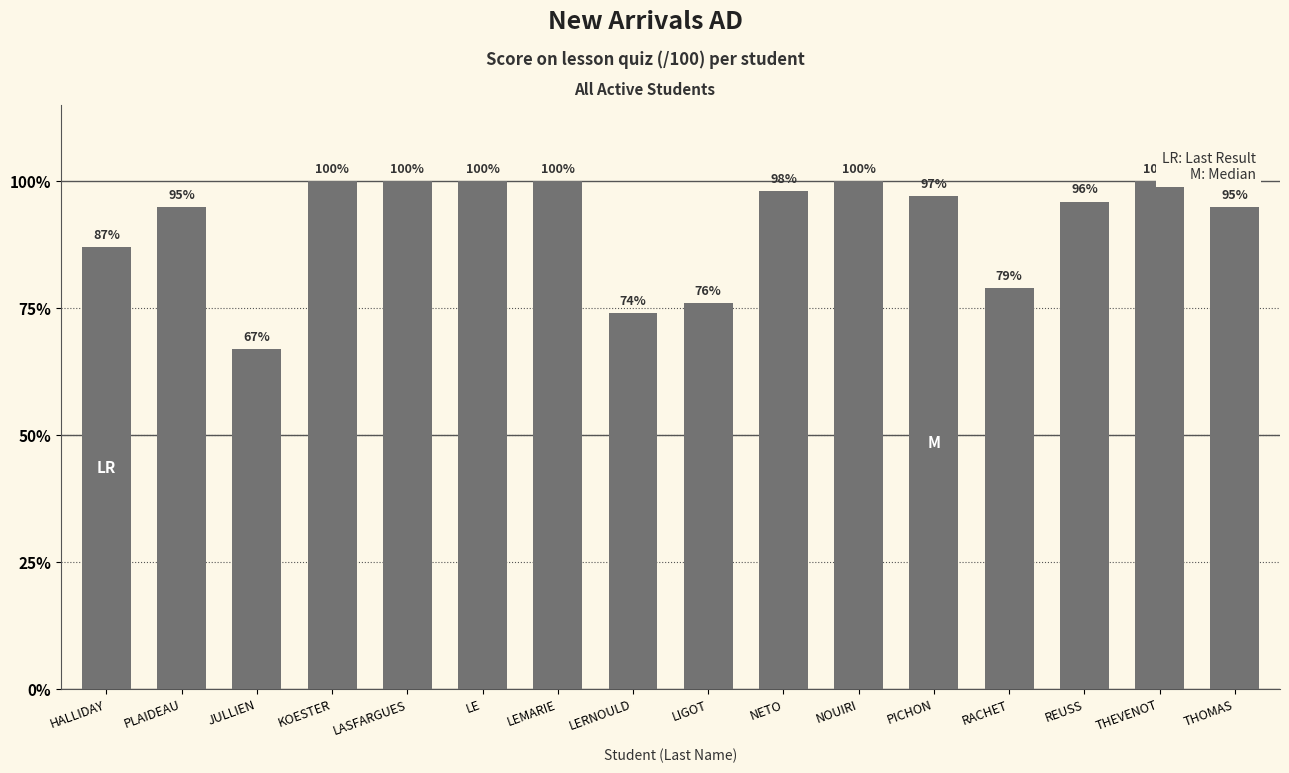

True or false: the data shows 87 at HALLIDAY.

True